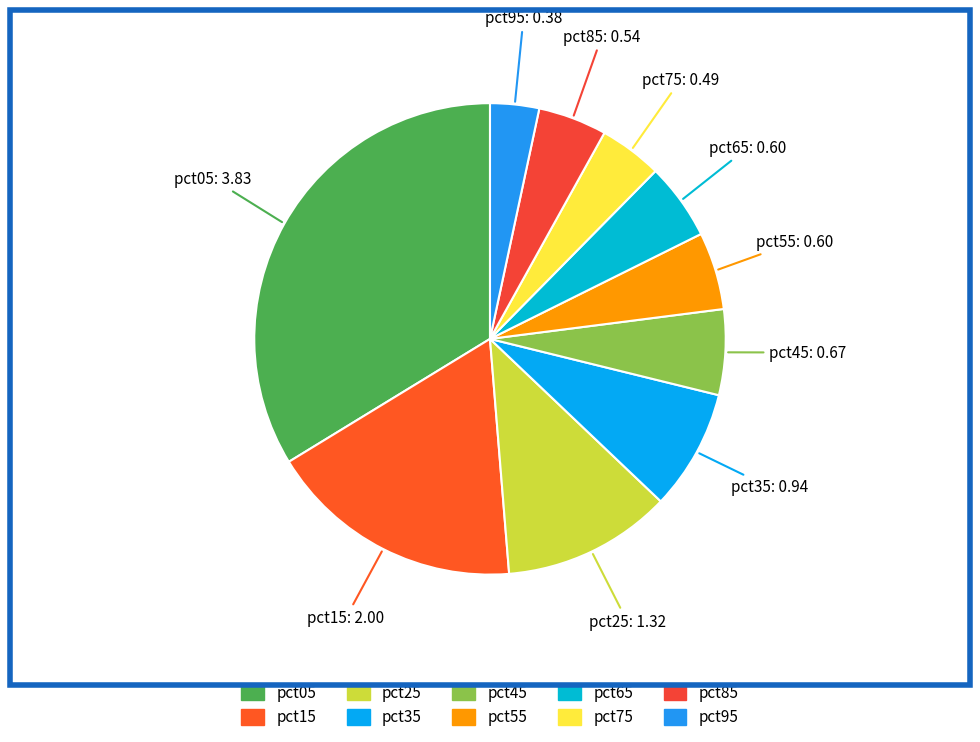

The pct25 slice represents 22% of the pie. True or false?

False